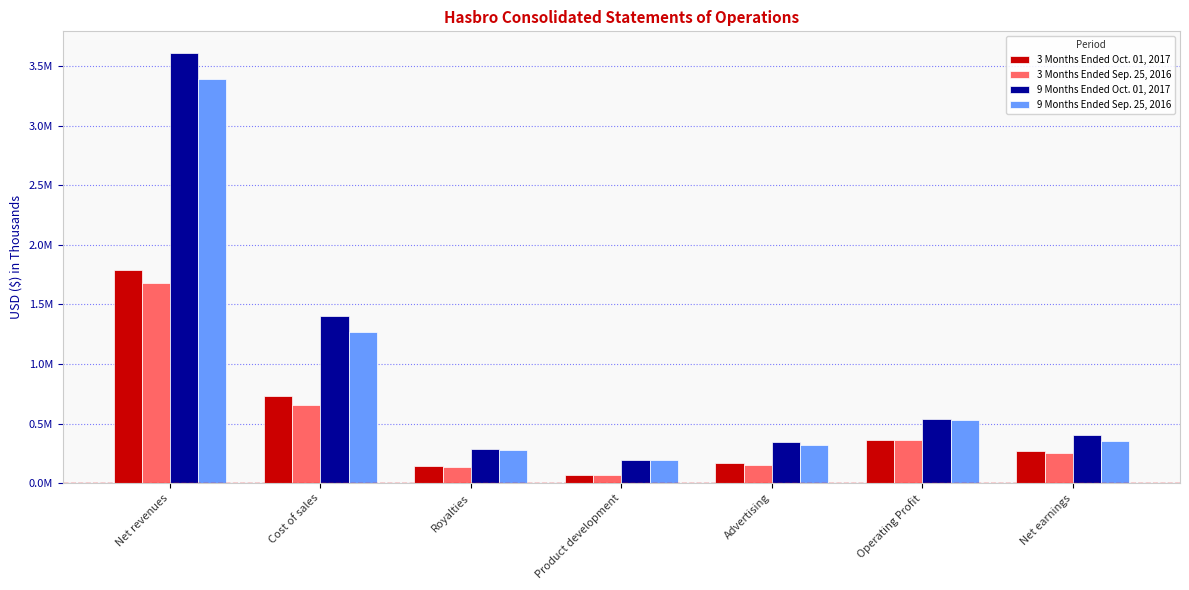

Reading left to right, transcribe all the data shown in this chart.

3 Months Ended Oct. 01, 2017: Net revenues=1791502	Cost of sales=730656	Royalties=139222	Product development=67386	Advertising=168926	Operating Profit=360944	Net earnings=265583
3 Months Ended Sep. 25, 2016: Net revenues=1679757	Cost of sales=658986	Royalties=134294	Product development=70083	Advertising=154132	Operating Profit=362101	Net earnings=256162
9 Months Ended Oct. 01, 2017: Net revenues=3613671	Cost of sales=1404971	Royalties=282754	Product development=192765	Advertising=342236	Operating Profit=539271	Net earnings=401905
9 Months Ended Sep. 25, 2016: Net revenues=3389882	Cost of sales=1270902	Royalties=273671	Product development=190918	Advertising=320948	Operating Profit=532891	Net earnings=352552